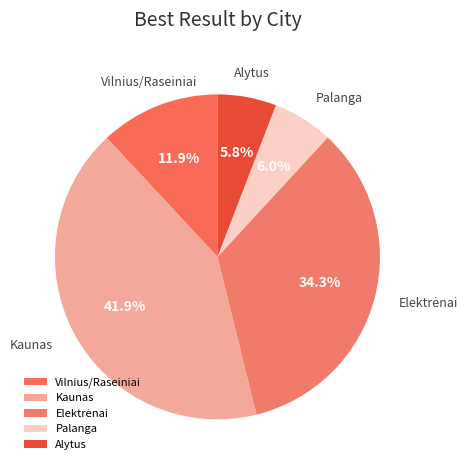

To the nearest percent, what portion does Kaunas represent?

42%